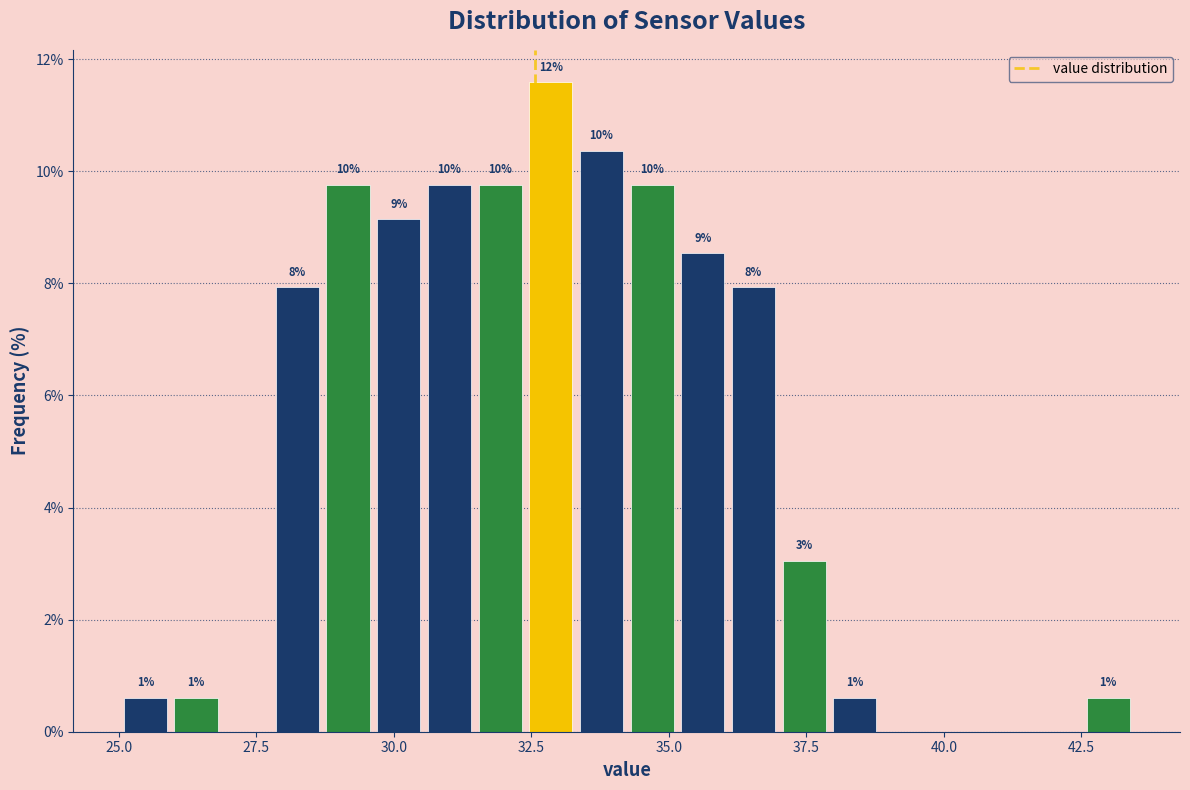

Read against the x-axis, roughly where is the centre of the tallest bar?

33.0